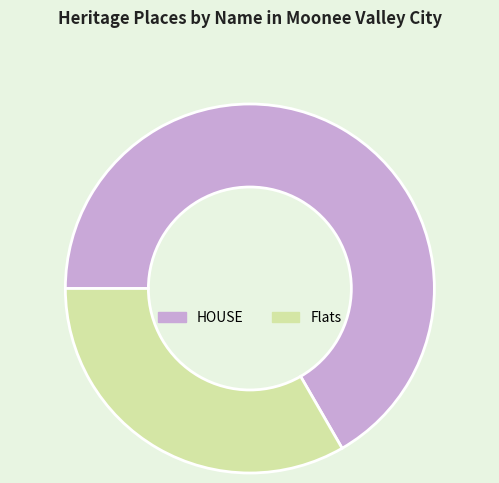

What is the smallest slice in the pie chart?

Flats